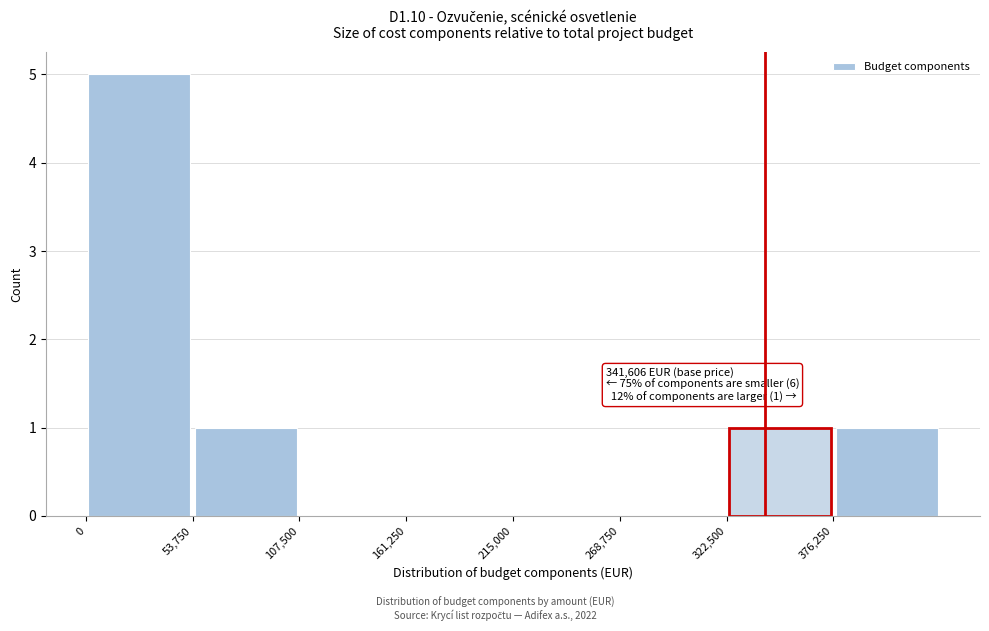

Which range on the x-axis has the tallest bar?

0 to 50000